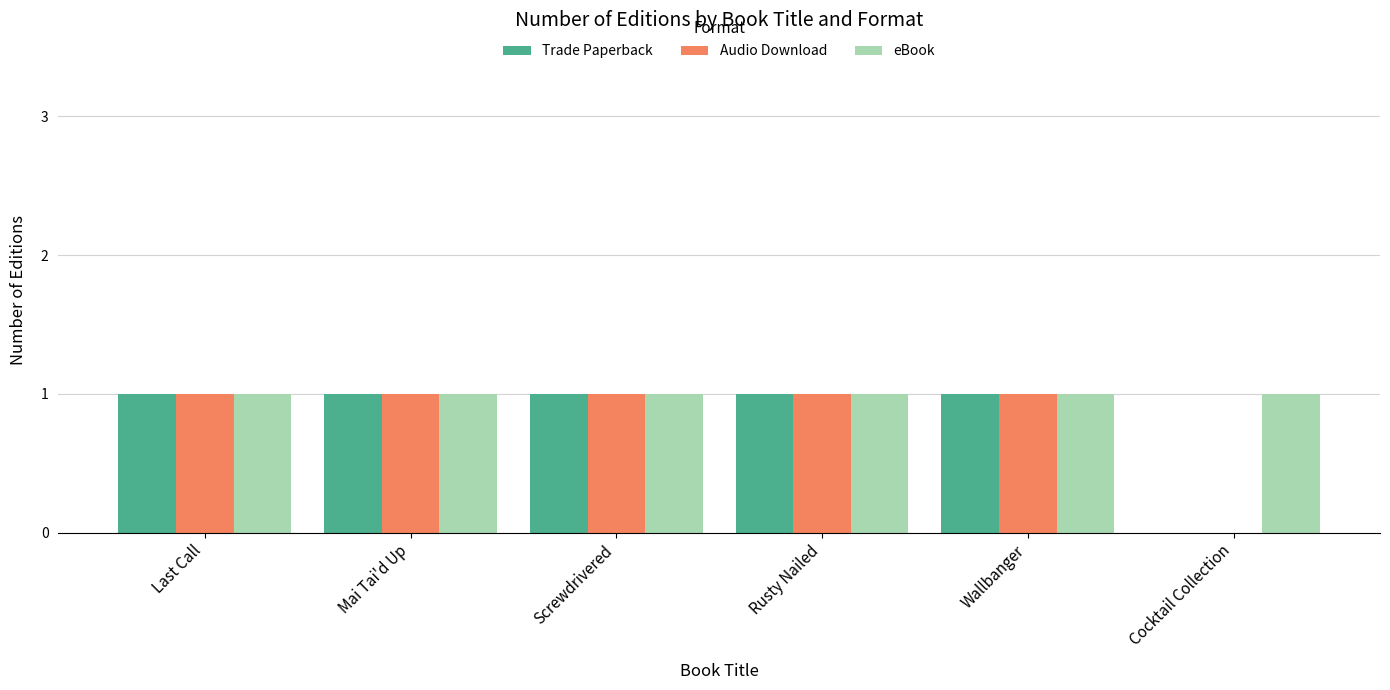

Are the bars horizontal?

No